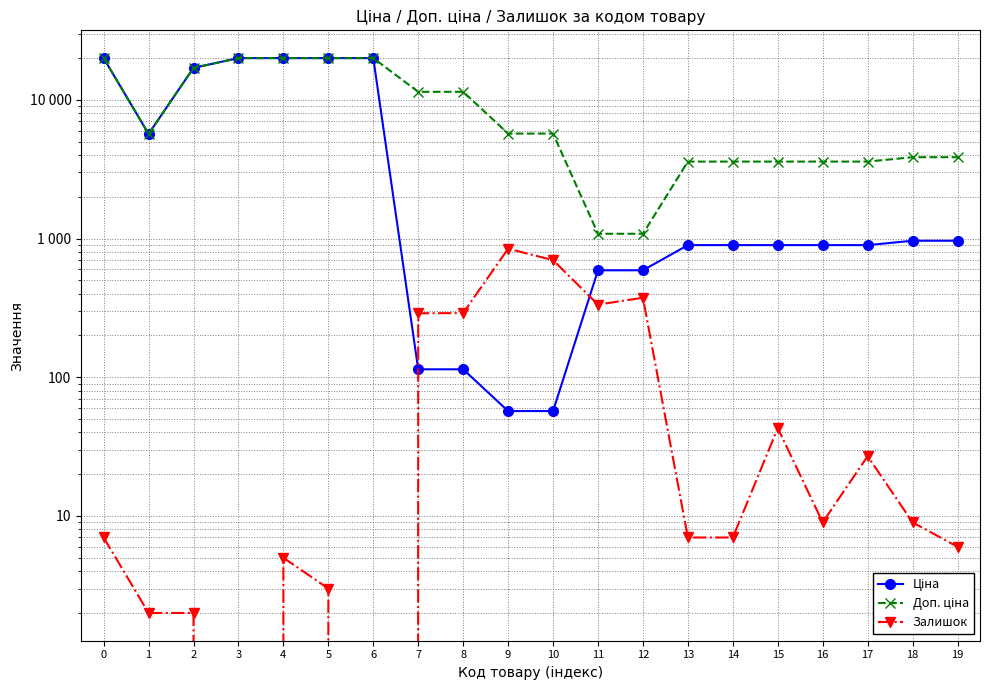

What are all the series names shown in the legend?

Ціна, Доп. ціна, Залишок